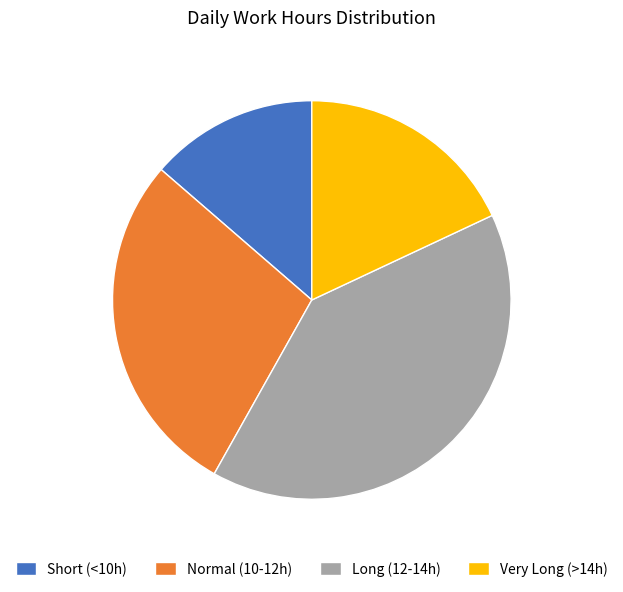

Count the number of slices in the pie.

4